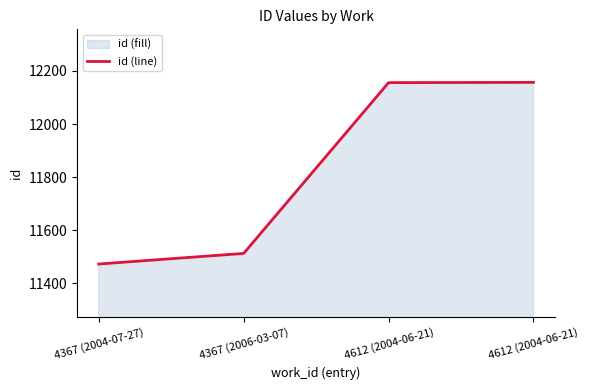

Reading left to right, transcribe all the data shown in this chart.

11472	11512	12156	12157